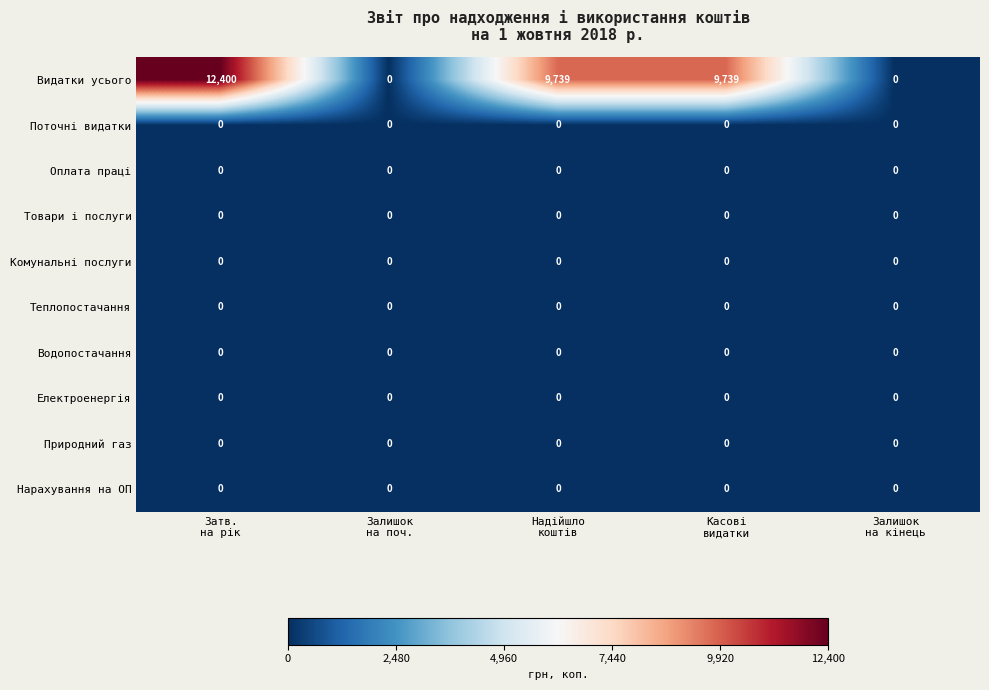

At how many categories does at least one series exceed 8403?

3